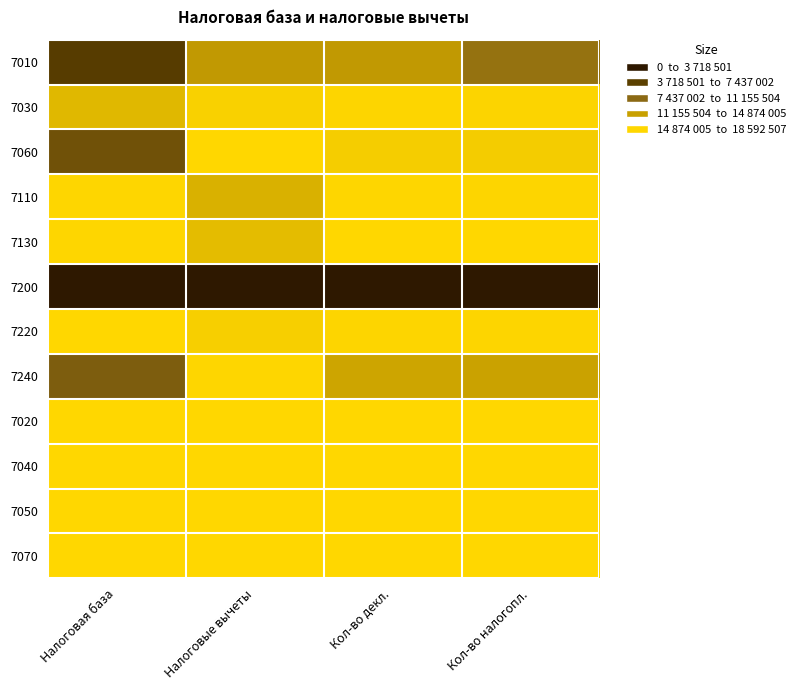

Reading left to right, what are all the values shown in this chart?

7010: Налоговая база=0.8	Налоговые вычеты=0.3	Кол-во декл.=0.3	Кол-во налогопл.=0.5
7030: Налоговая база=0.1	Налоговые вычеты=0.0	Кол-во декл.=0.0	Кол-во налогопл.=0.0
7060: Налоговая база=0.6	Налоговые вычеты=0.0	Кол-во декл.=0.0	Кол-во налогопл.=0.1
7110: Налоговая база=0.0	Налоговые вычеты=0.2	Кол-во декл.=0.0	Кол-во налогопл.=0.0
7130: Налоговая база=0.0	Налоговые вычеты=0.1	Кол-во декл.=0.0	Кол-во налогопл.=0.0
7200: Налоговая база=1.0	Налоговые вычеты=1.0	Кол-во декл.=1.0	Кол-во налогопл.=1.0
7220: Налоговая база=0.0	Налоговые вычеты=0.0	Кол-во декл.=0.0	Кол-во налогопл.=0.0
7240: Налоговая база=0.6	Налоговые вычеты=0.0	Кол-во декл.=0.2	Кол-во налогопл.=0.2
7020: Налоговая база=0.0	Налоговые вычеты=0.0	Кол-во декл.=0.0	Кол-во налогопл.=0.0
7040: Налоговая база=0.0	Налоговые вычеты=0.0	Кол-во декл.=0.0	Кол-во налогопл.=0.0
7050: Налоговая база=0.0	Налоговые вычеты=0.0	Кол-во декл.=0.0	Кол-во налогопл.=0.0
7070: Налоговая база=0.0	Налоговые вычеты=0.0	Кол-во декл.=0.0	Кол-во налогопл.=0.0